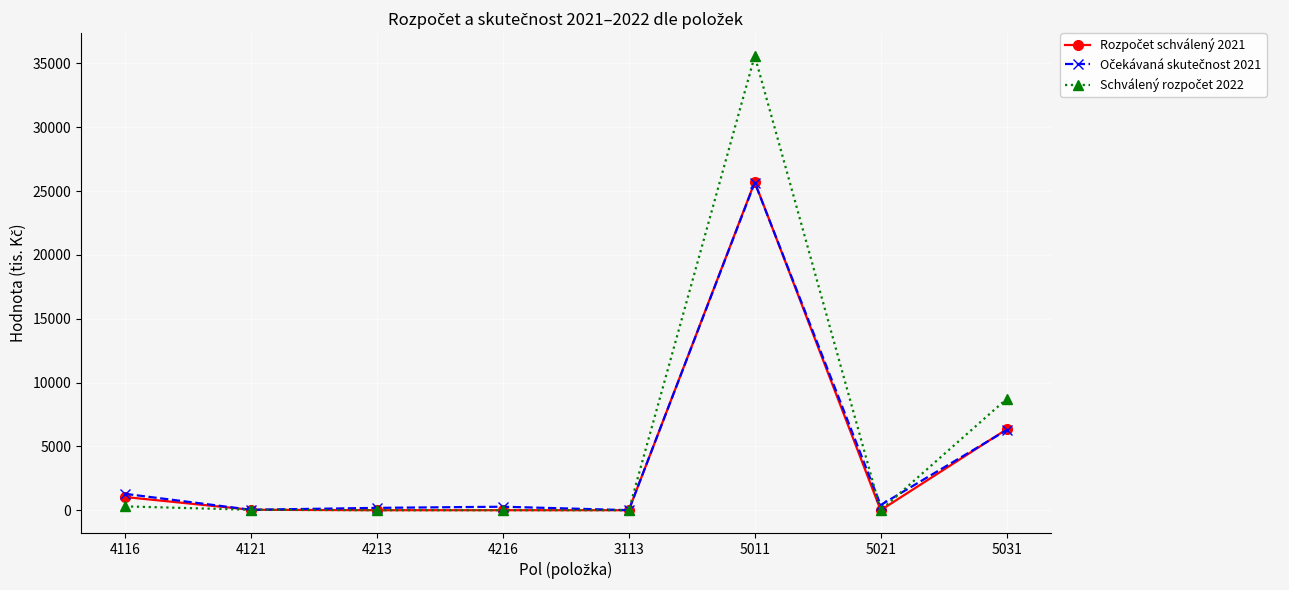

Count the number of data series in this chart.

3